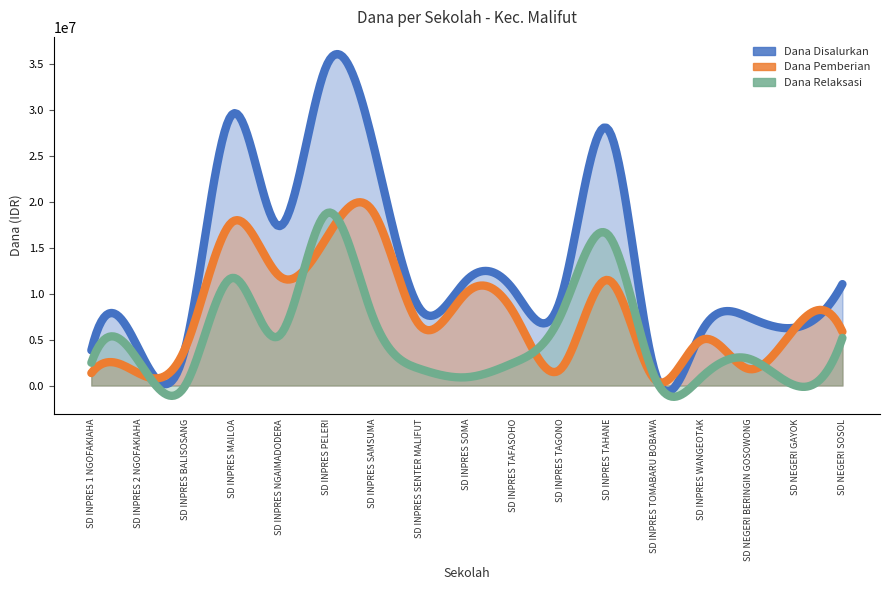

Reading left to right, list all the values displayed in this chart.

Dana Disalurkan: SD INPRES 1 NGOFAKIAHA=3825000	SD INPRES 2 NGOFAKIAHA=4050000	SD INPRES BALISOSANG=4050000	SD INPRES MAILOA=29475000	SD INPRES NGAIMADODERA=17325000	SD INPRES PELERI=34650000	SD INPRES SAMSUMA=26325000	SD INPRES SENTER MALIFUT=8325000	SD INPRES SOMA=11475000	SD INPRES TAFASOHO=10350000	SD INPRES TAGONO=9450000	SD INPRES TAHANE=27900000	SD INPRES TOMABARU BOBAWA=1575000	SD INPRES WANGEOTAK=5850000	SD NEGERI BERINGIN GOSOWONG=7425000	SD NEGERI GAYOK=6300000	SD NEGERI SOSOL=11025000
Dana Pemberian: SD INPRES 1 NGOFAKIAHA=1350000	SD INPRES 2 NGOFAKIAHA=1350000	SD INPRES BALISOSANG=4050000	SD INPRES MAILOA=17775000	SD INPRES NGAIMADODERA=11925000	SD INPRES PELERI=15975000	SD INPRES SAMSUMA=18900000	SD INPRES SENTER MALIFUT=6525000	SD INPRES SOMA=10125000	SD INPRES TAFASOHO=7875000	SD INPRES TAGONO=1800000	SD INPRES TAHANE=11475000	SD INPRES TOMABARU BOBAWA=675000	SD INPRES WANGEOTAK=4950000	SD NEGERI BERINGIN GOSOWONG=1800000	SD NEGERI GAYOK=6300000	SD NEGERI SOSOL=5850000
Dana Relaksasi: SD INPRES 1 NGOFAKIAHA=2475000	SD INPRES 2 NGOFAKIAHA=2700000	SD INPRES BALISOSANG=0	SD INPRES MAILOA=11700000	SD INPRES NGAIMADODERA=5400000	SD INPRES PELERI=18675000	SD INPRES SAMSUMA=7425000	SD INPRES SENTER MALIFUT=1800000	SD INPRES SOMA=900000	SD INPRES TAFASOHO=2475000	SD INPRES TAGONO=7650000	SD INPRES TAHANE=16425000	SD INPRES TOMABARU BOBAWA=900000	SD INPRES WANGEOTAK=900000	SD NEGERI BERINGIN GOSOWONG=2925000	SD NEGERI GAYOK=0	SD NEGERI SOSOL=5175000